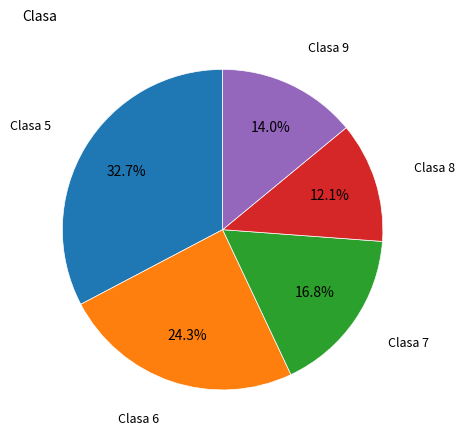

Is there a majority slice in this chart?

No